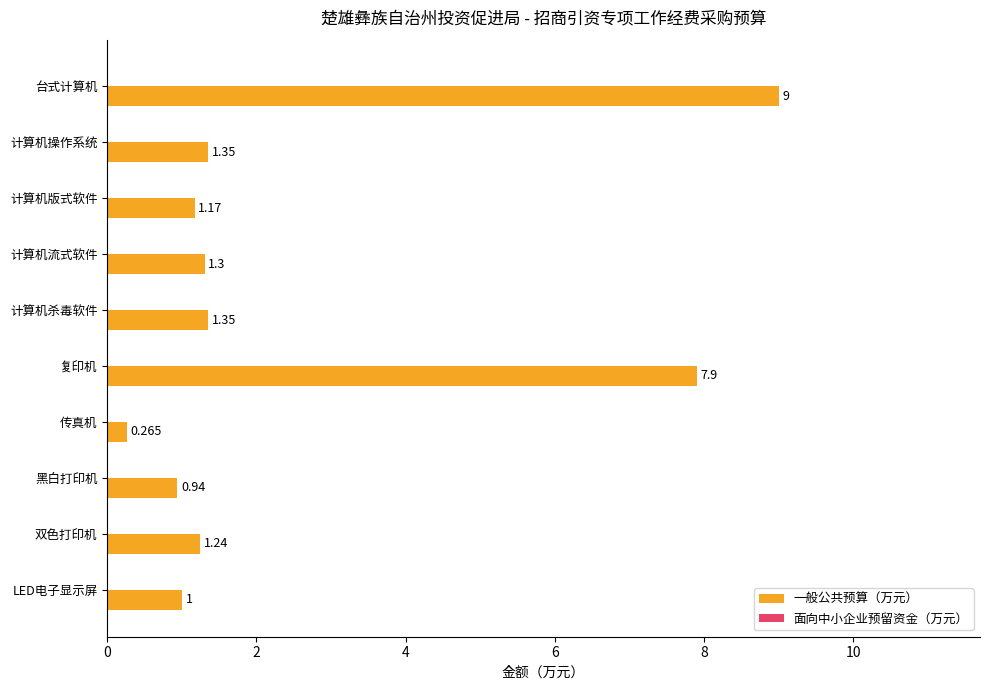

At which label does 一般公共预算（万元） reach its peak?

台式计算机